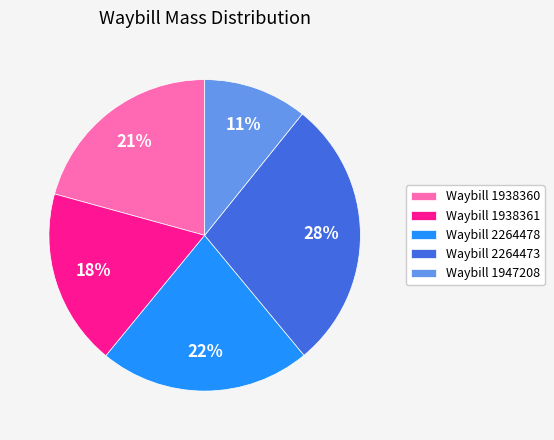

To the nearest percent, what is the difference between the largest and smallest slice percentages?

17%